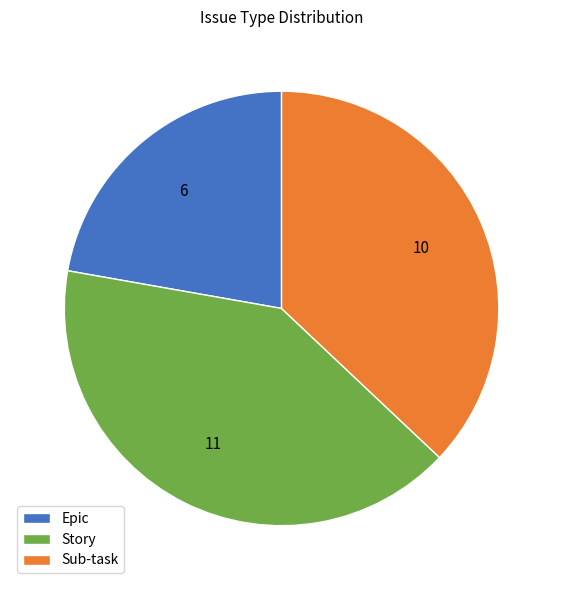

Is Epic the majority of the pie?

No